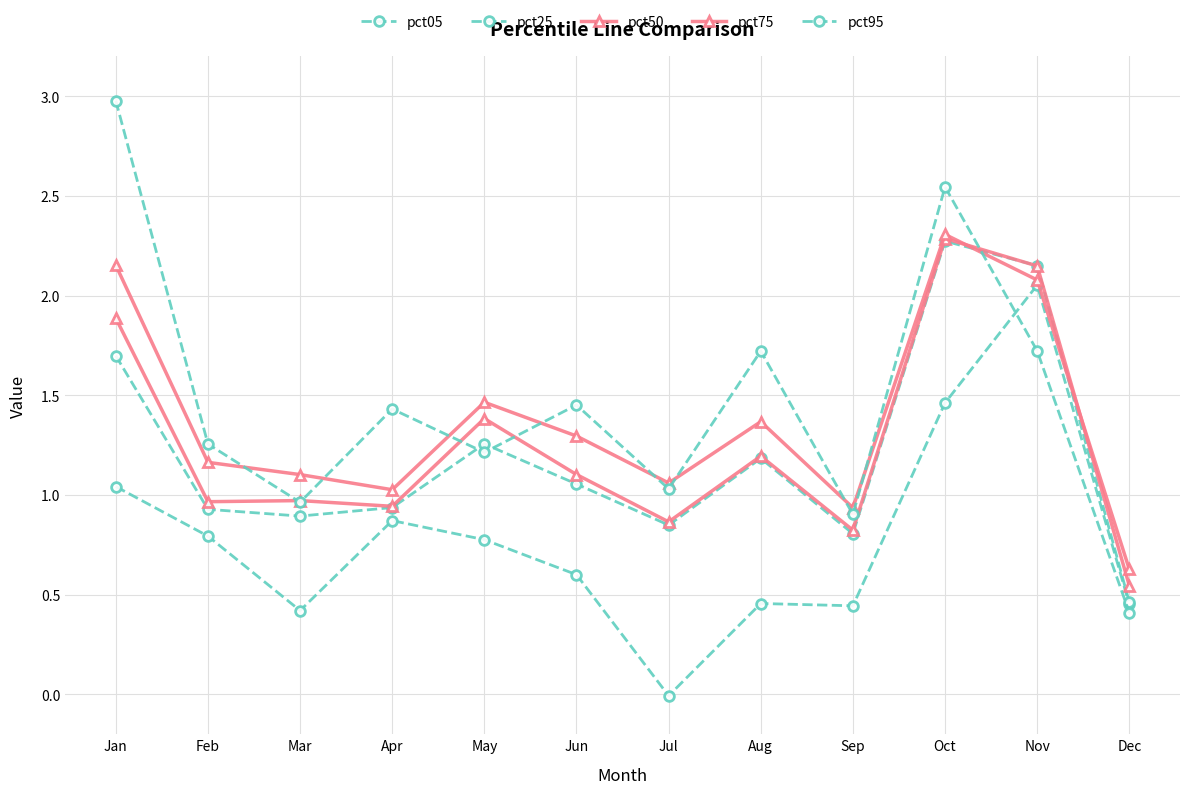

How many lines are shown in the chart?

5